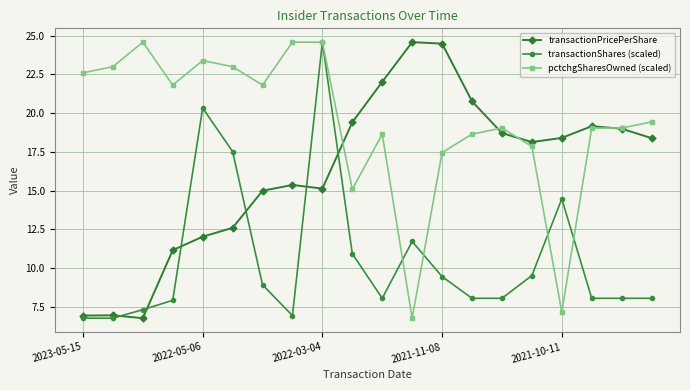

What is the value of the pctchgSharesOwned (scaled) point at the 5th from the left?

23.4